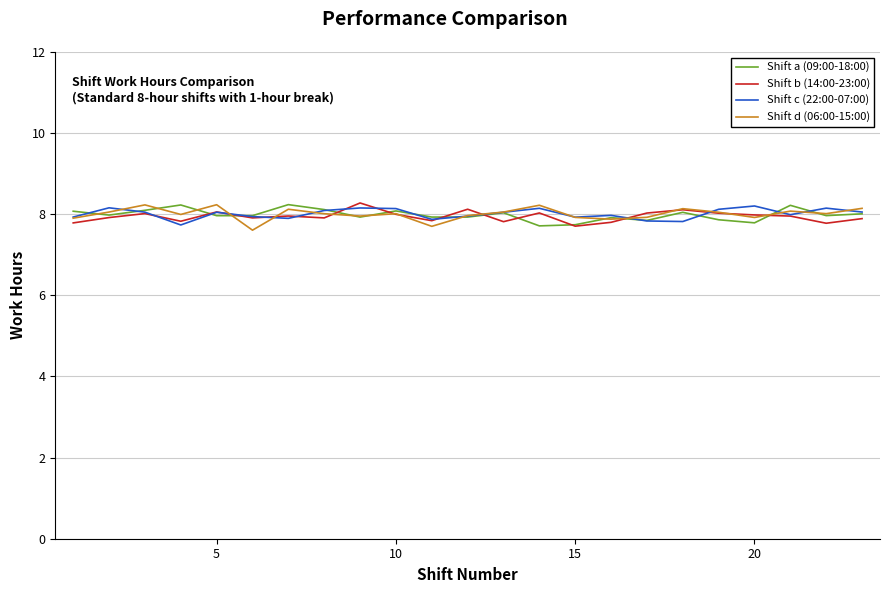

What is the highest value of the Shift c (22:00-07:00) series?

8.2